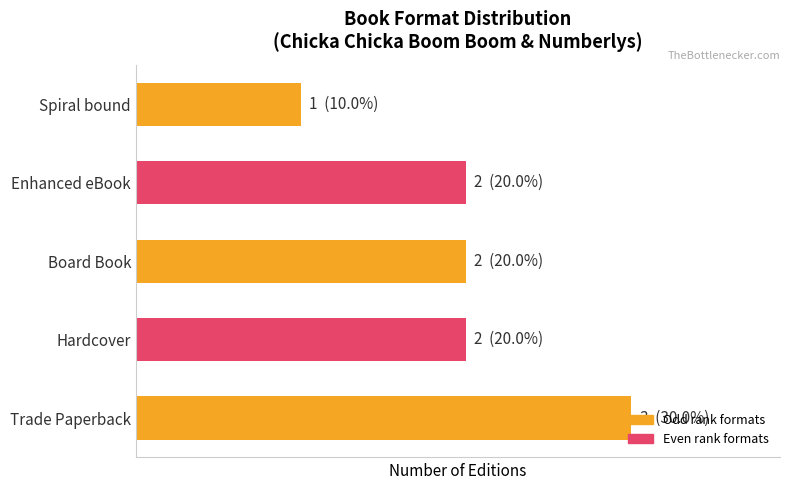

What is the difference between the maximum and minimum values?

2